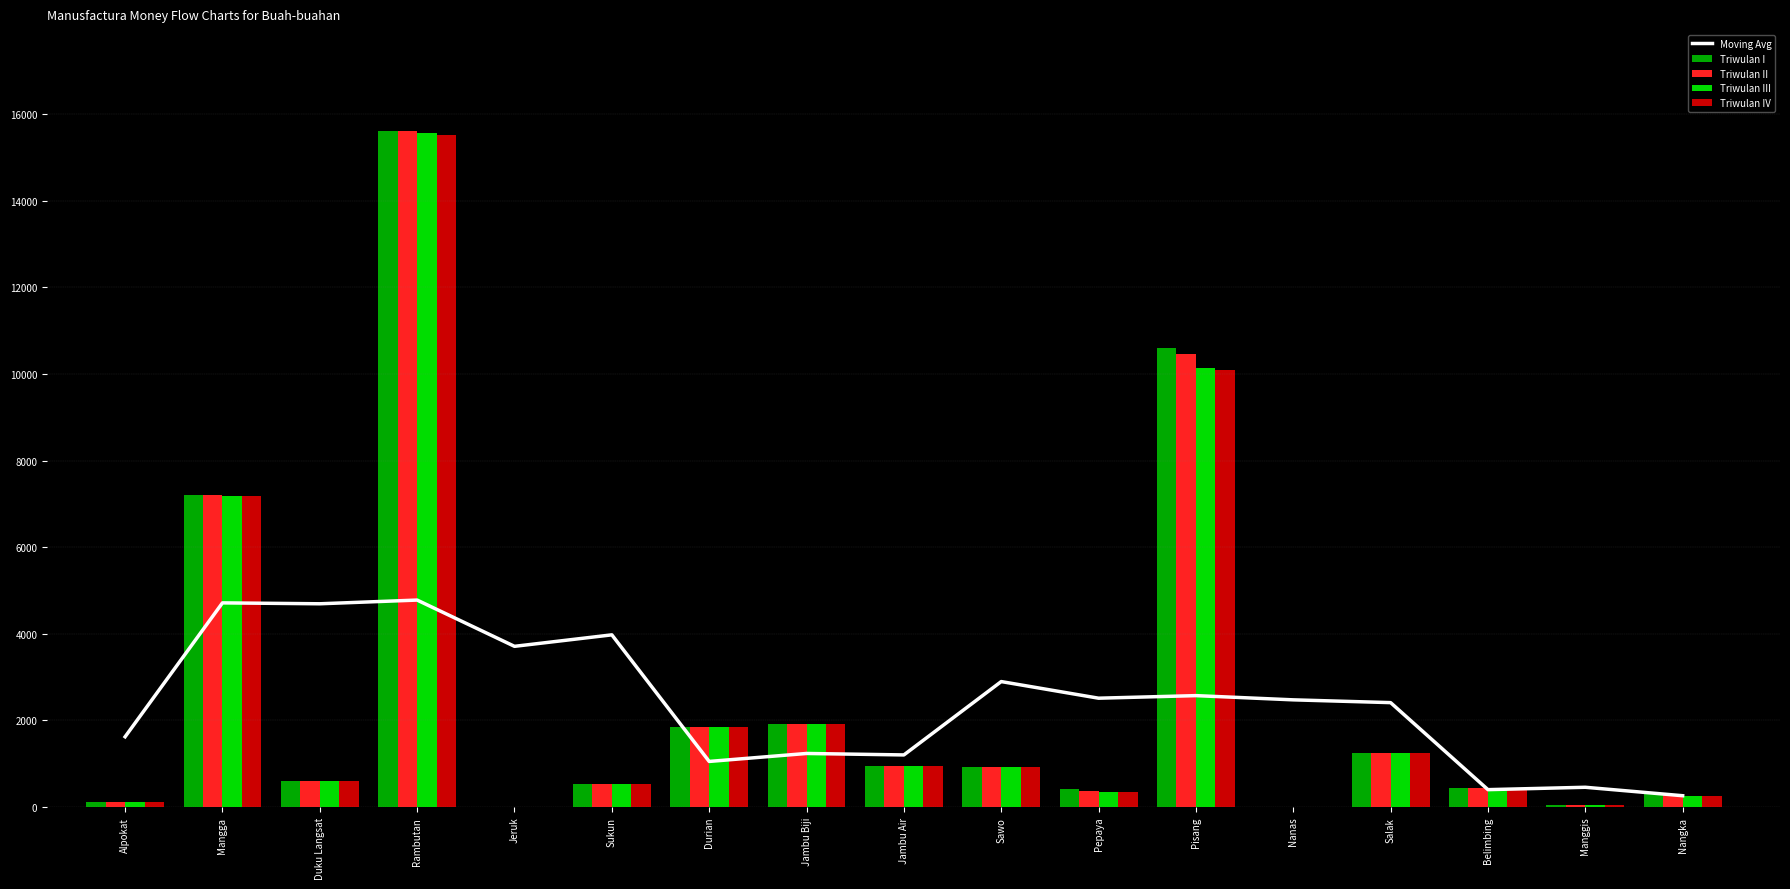

Reading left to right, transcribe all the data shown in this chart.

Moving Avg: 1622.4	4714.4	4693.6	4779.1	3711.0	3976.1	1052.8	1236.9	1203.2	2897.2	2513.3	2572.6	2475.2	2410.9	401.5	456.2	261.1
Triwulan I: 109.0	7207.0	599.0	15601.0	6.0	536.0	1857.0	1927.0	955.0	929.0	405.0	10597.0	0.0	1255.0	439.0	46.0	297.0
Triwulan II: 109.0	7204.0	597.0	15601.0	6.0	536.0	1857.0	1927.0	955.0	929.0	360.0	10467.0	0.0	1255.0	439.0	46.0	267.0
Triwulan III: 109.0	7181.0	590.0	15558.0	4.0	536.0	1847.0	1913.0	953.0	925.0	352.0	10127.0	0.0	1244.0	438.0	46.0	266.0
Triwulan IV: 109.0	7171.0	590.0	15518.0	4.0	536.0	1841.0	1911.0	949.0	919.0	352.0	10092.0	0.0	1244.0	437.0	46.0	265.0